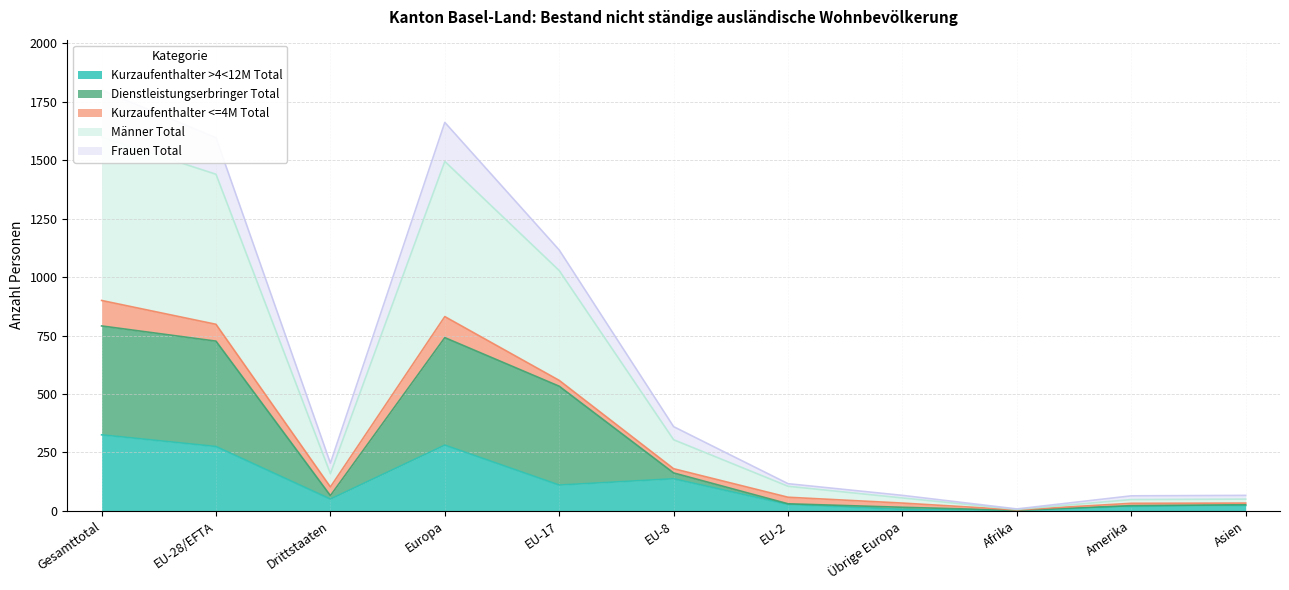

True or false: Männer Total and Frauen Total cross at least once.

False